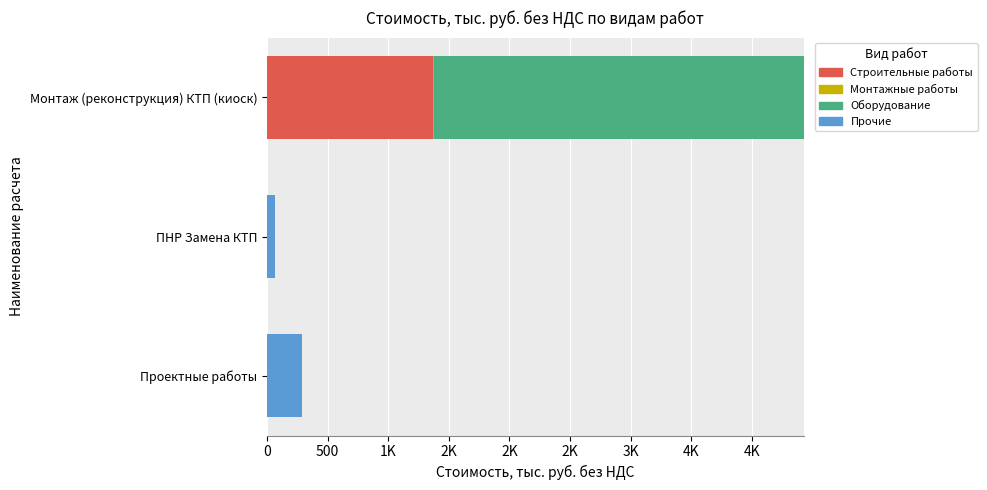

What is the average value of the Монтажные работы series?

1.3